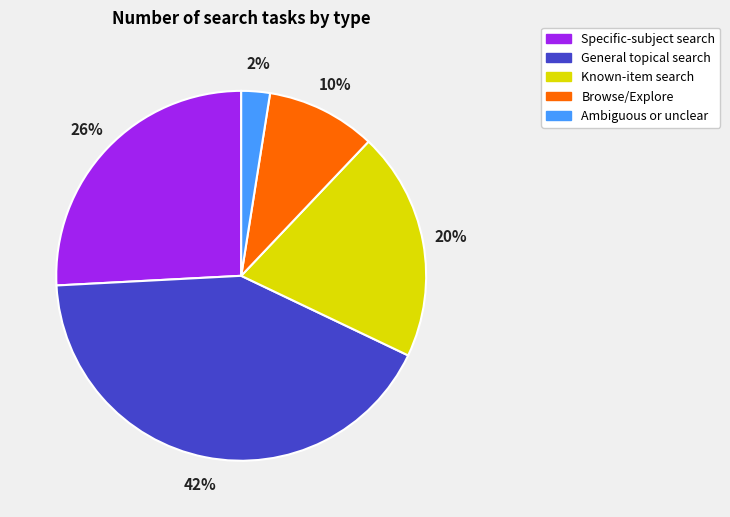

Rank the categories by value from lowest to highest.

Ambiguous or unclear, Browse/Explore, Known-item search, Specific-subject search, General topical search